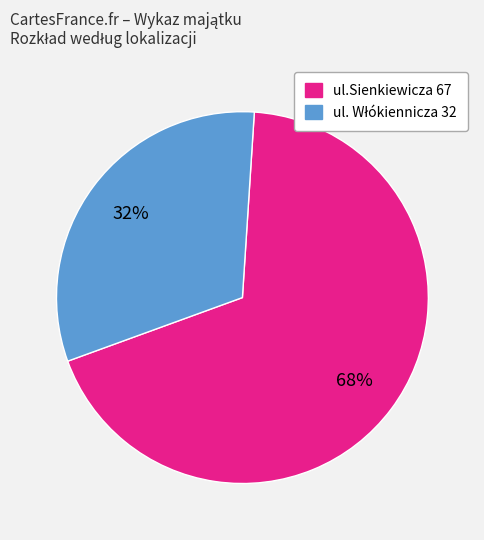

Which slice represents more than half of the pie?

ul.Sienkiewicza 67